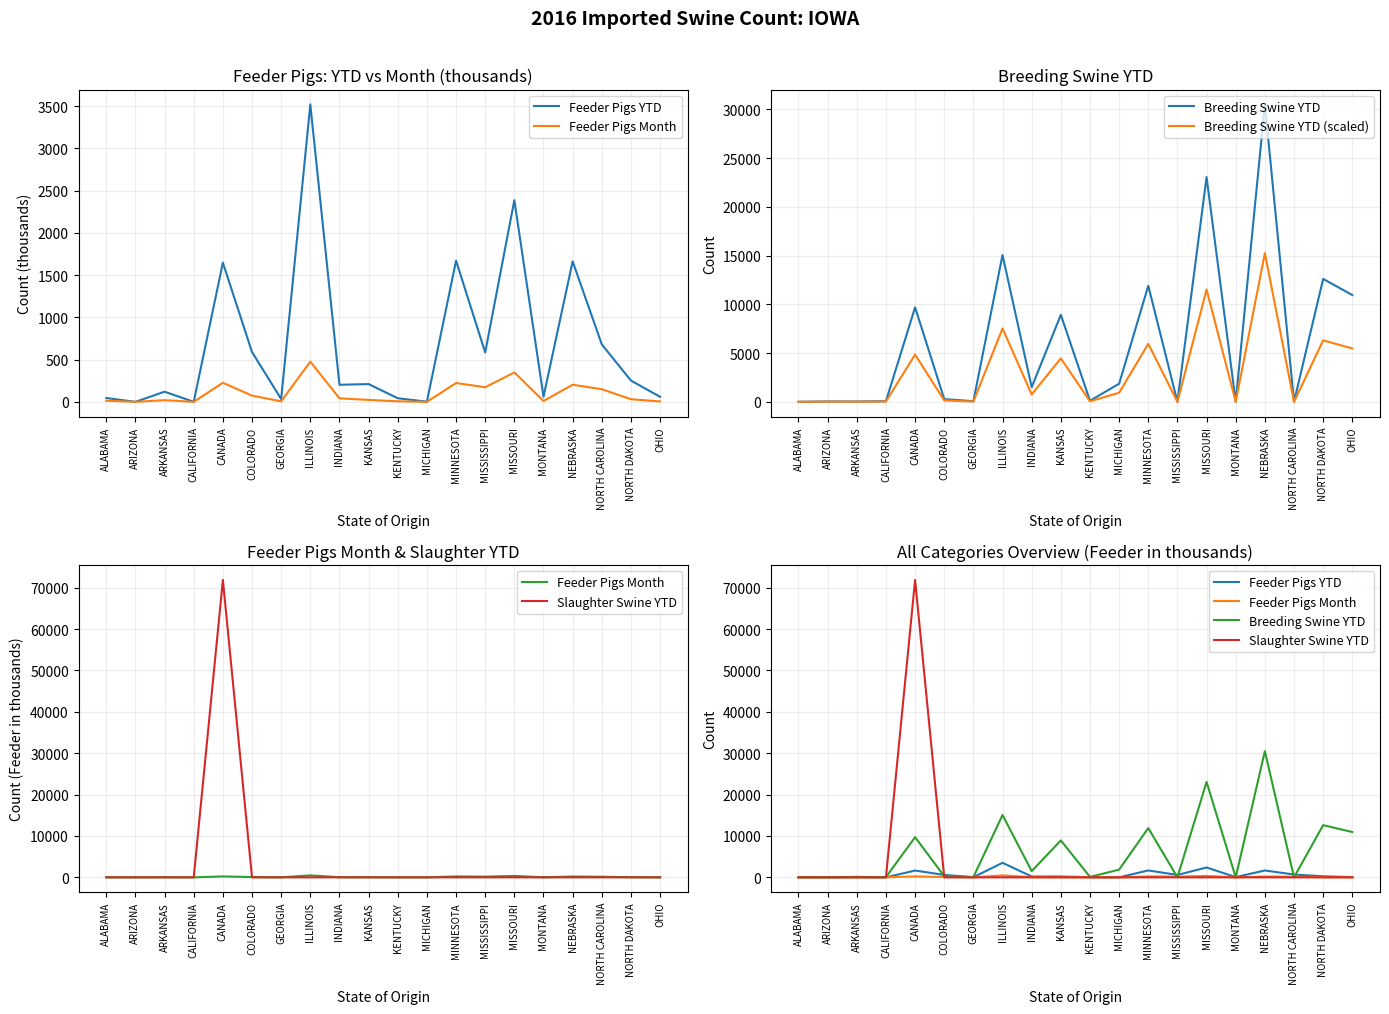

Reading left to right, what are all the values shown in this chart?

Feeder Pigs YTD: ALABAMA=45.4	ARIZONA=0.0	ARKANSAS=120.1	CALIFORNIA=0.0	CANADA=1647.1	COLORADO=588.9	GEORGIA=33.6	ILLINOIS=3519.7	INDIANA=202.0	KANSAS=210.2	KENTUCKY=42.6	MICHIGAN=1.8	MINNESOTA=1670.5	MISSISSIPPI=584.3	MISSOURI=2386.5	MONTANA=60.7	NEBRASKA=1662.3	NORTH CAROLINA=679.6	NORTH DAKOTA=251.9	OHIO=59.7
Feeder Pigs Month: ALABAMA=13.2	ARIZONA=0.0	ARKANSAS=20.0	CALIFORNIA=0.0	CANADA=225.7	COLORADO=73.6	GEORGIA=6.1	ILLINOIS=475.3	INDIANA=41.6	KANSAS=23.1	KENTUCKY=6.6	MICHIGAN=0.0	MINNESOTA=222.8	MISSISSIPPI=172.8	MISSOURI=348.0	MONTANA=10.0	NEBRASKA=202.8	NORTH CAROLINA=149.5	NORTH DAKOTA=30.8	OHIO=5.0
Breeding Swine YTD: ALABAMA=7.0	ARIZONA=40.0	ARKANSAS=35.0	CALIFORNIA=64.0	CANADA=9697.0	COLORADO=282.0	GEORGIA=67.0	ILLINOIS=15062.0	INDIANA=1507.0	KANSAS=8923.0	KENTUCKY=112.0	MICHIGAN=1863.0	MINNESOTA=11906.0	MISSISSIPPI=0.0	MISSOURI=23053.0	MONTANA=3.0	NEBRASKA=30506.0	NORTH CAROLINA=0.0	NORTH DAKOTA=12610.0	OHIO=10954.0
Breeding Swine YTD (scaled): ALABAMA=3.5	ARIZONA=20.0	ARKANSAS=17.5	CALIFORNIA=32.0	CANADA=4848.5	COLORADO=141.0	GEORGIA=33.5	ILLINOIS=7531.0	INDIANA=753.5	KANSAS=4461.5	KENTUCKY=56.0	MICHIGAN=931.5	MINNESOTA=5953.0	MISSISSIPPI=0.0	MISSOURI=11526.5	MONTANA=1.5	NEBRASKA=15253.0	NORTH CAROLINA=0.0	NORTH DAKOTA=6305.0	OHIO=5477.0
Slaughter Swine YTD: ALABAMA=0.0	ARIZONA=0.0	ARKANSAS=0.0	CALIFORNIA=0.0	CANADA=71866.0	COLORADO=0.0	GEORGIA=0.0	ILLINOIS=0.0	INDIANA=0.0	KANSAS=0.0	KENTUCKY=0.0	MICHIGAN=0.0	MINNESOTA=0.0	MISSISSIPPI=0.0	MISSOURI=0.0	MONTANA=0.0	NEBRASKA=0.0	NORTH CAROLINA=0.0	NORTH DAKOTA=0.0	OHIO=0.0